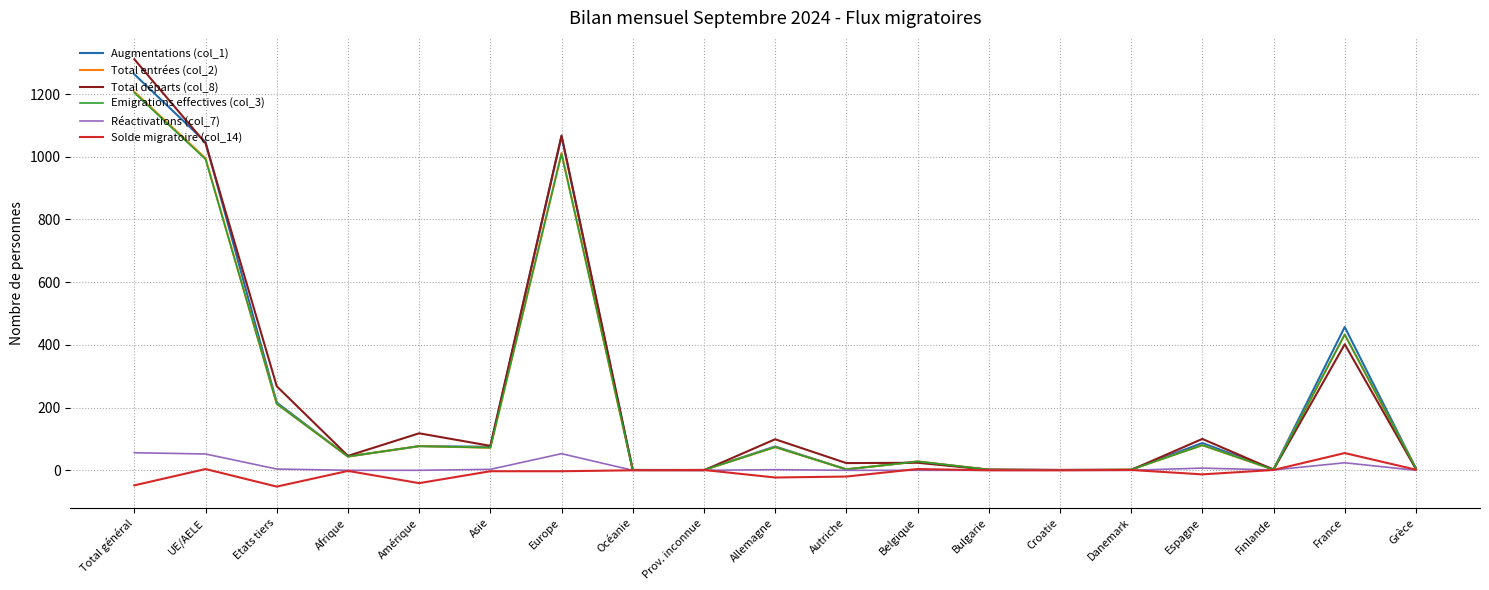

What are all the series names shown in the legend?

Augmentations (col_1), Total entrées (col_2), Total départs (col_8), Emigrations effectives (col_3), Réactivations (col_7), Solde migratoire (col_14)